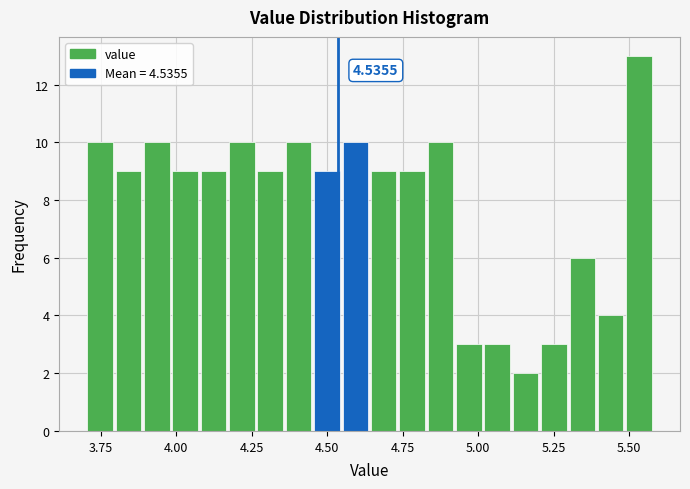

Read against the x-axis, roughly where is the centre of the tallest bar?

5.55